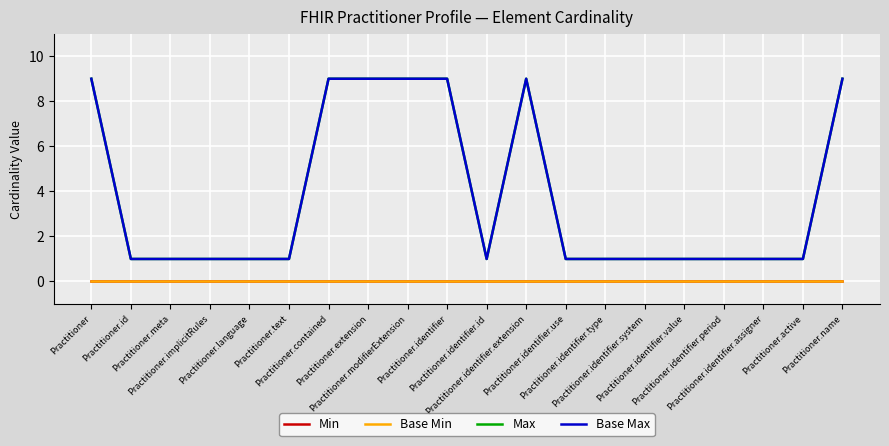

True or false: Max and Base Min intersect in this chart.

False